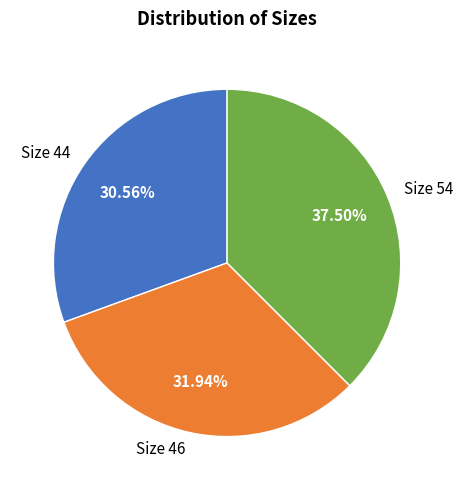

Between Size 44 and Size 54, which is larger?

Size 54